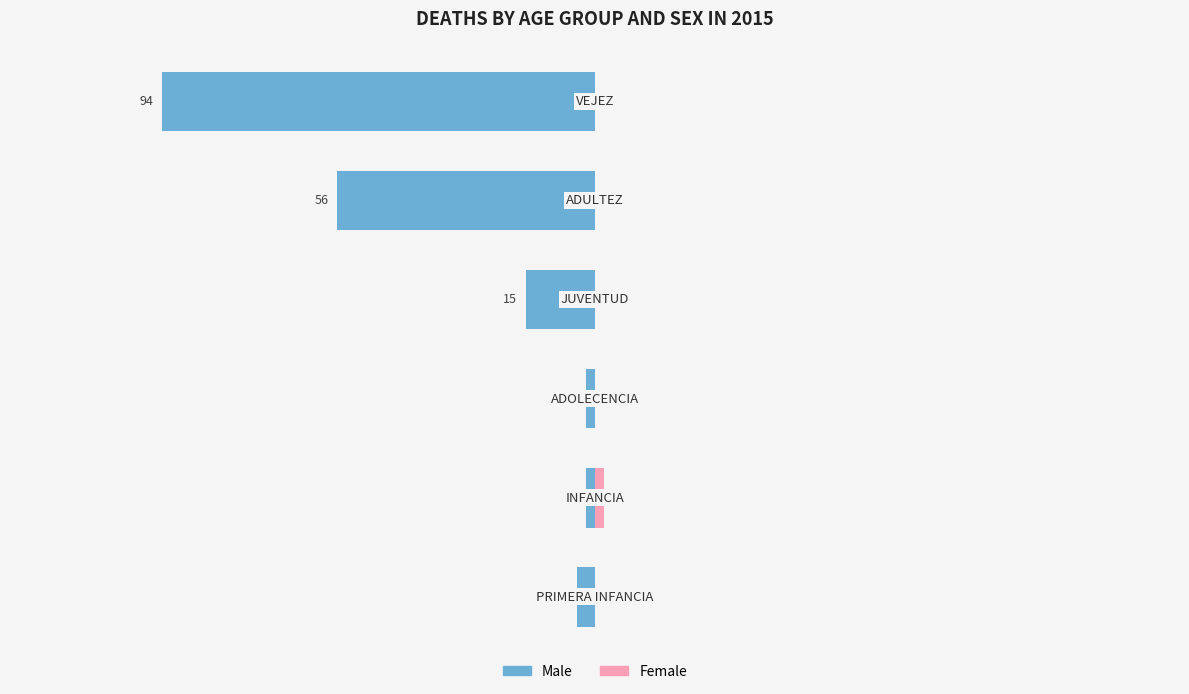

What is the spread (max minus min) of values at 100?

94